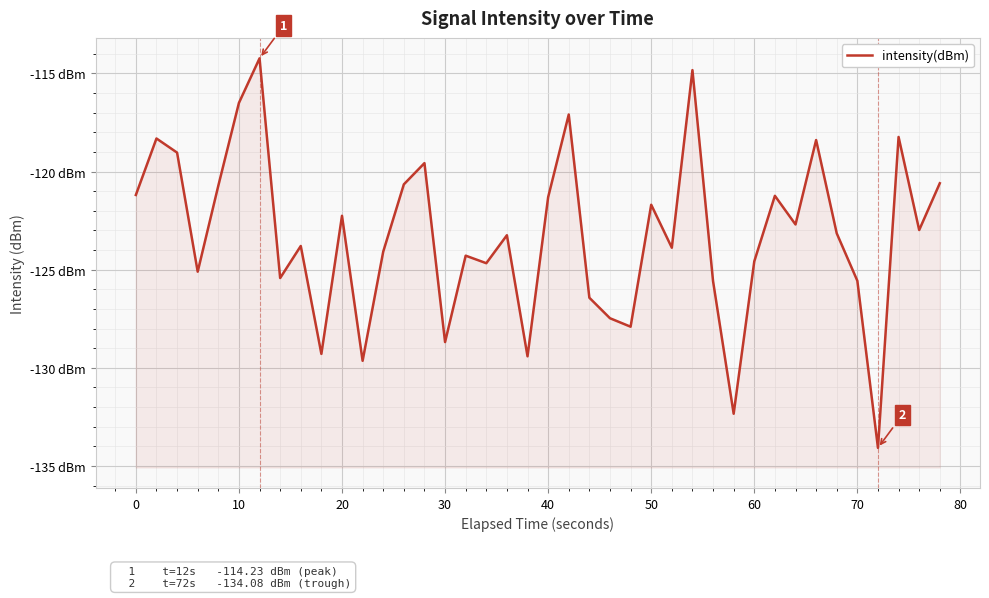

True or false: the data shows -60.6 at 90.

False